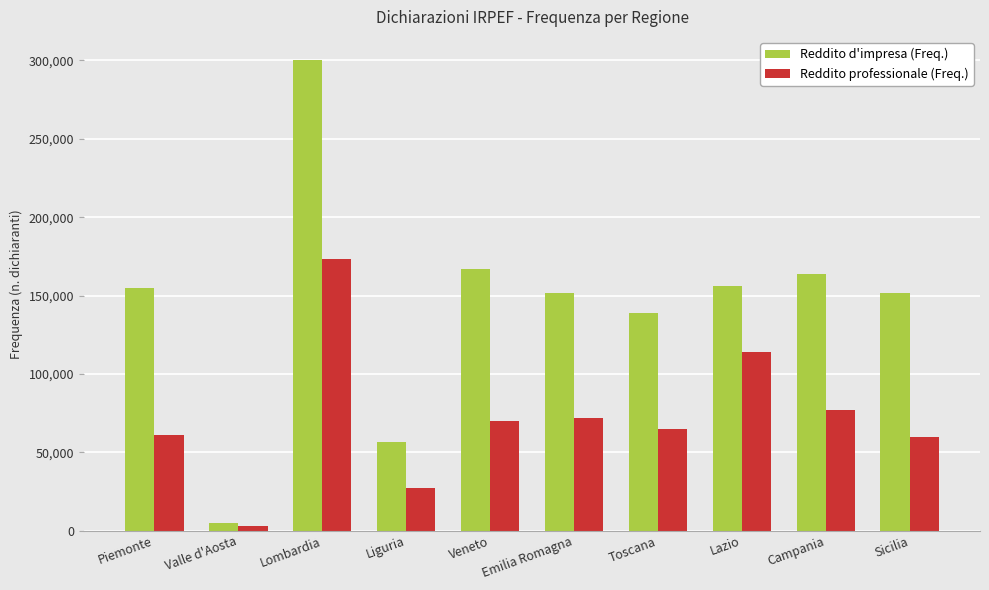

At how many categories does at least one series exceed 221664?

1